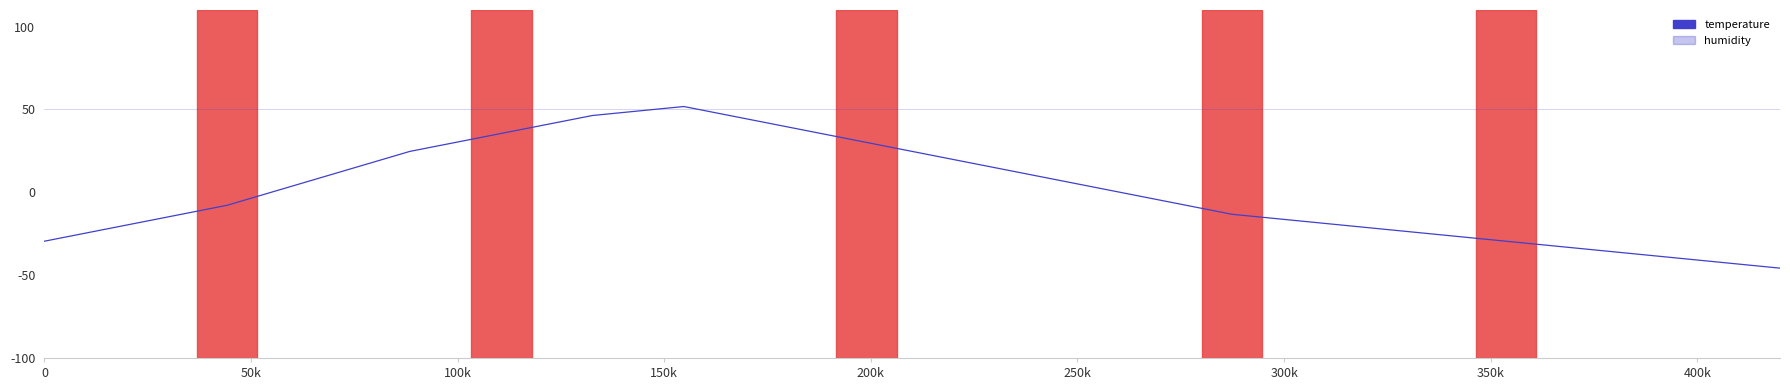

Is this an area chart (filled region under the line)?

No